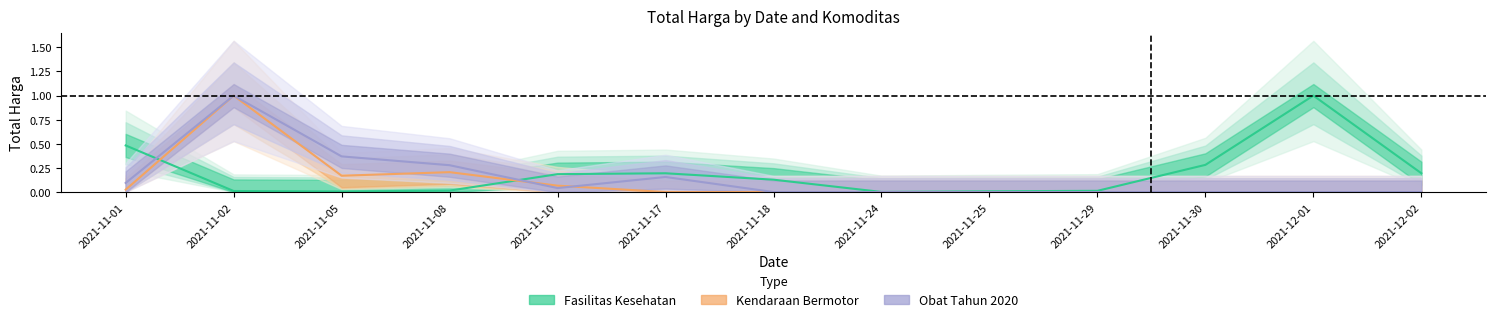

Reading right to left, list all the values displayed in this chart.

Fasilitas Kesehatan: 0.2	1.0	0.3	0.0	0.0	0.0	0.1	0.2	0.2	0.0	0.0	0.0	0.5
Kendaraan Bermotor: 0.0	0.0	0.0	0.0	0.0	0.0	0.0	0.0	0.1	0.2	0.2	1.0	0.0
Obat Tahun 2020: 0.0	0.0	0.0	0.0	0.0	0.0	0.0	0.2	0.0	0.3	0.4	1.0	0.1